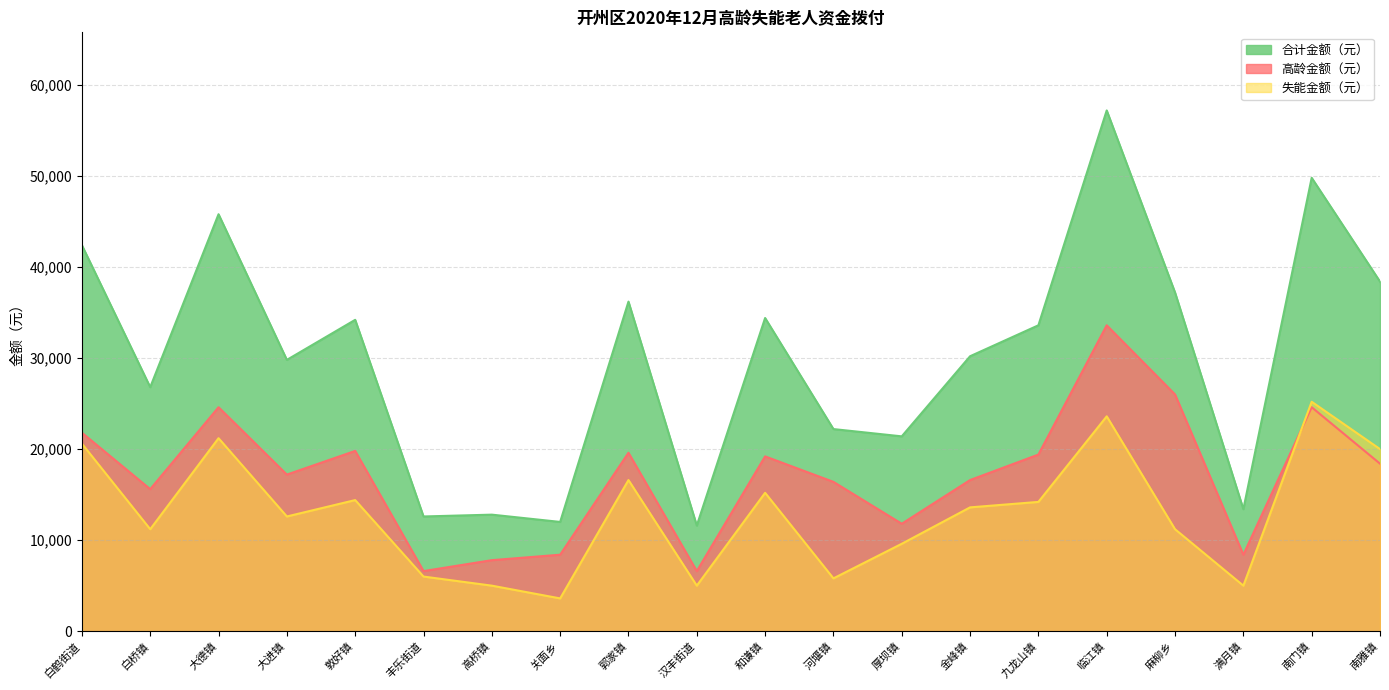

At which label is 失能金额（元） closest to 14400?

敦好镇